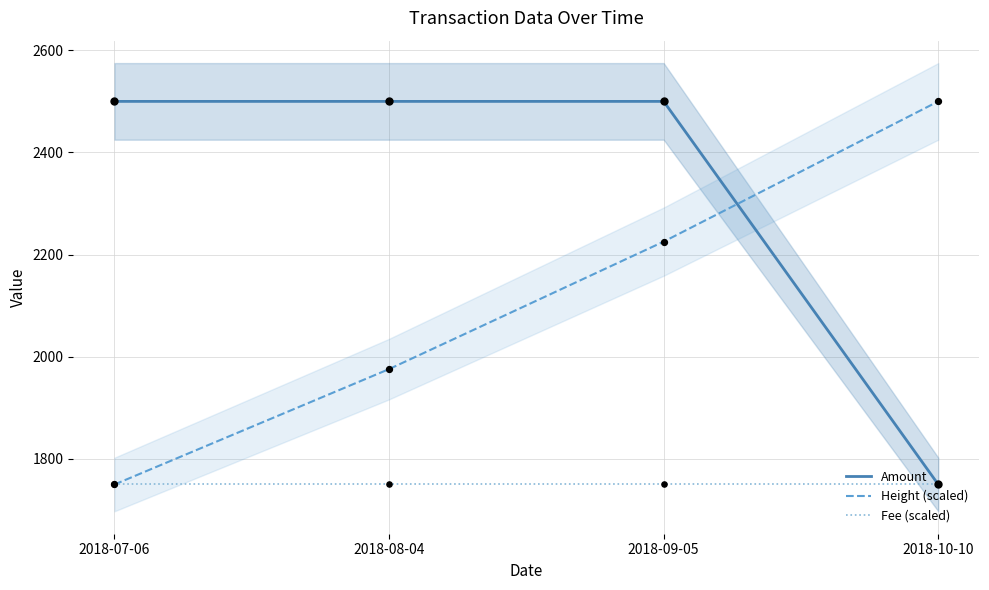

Which series contains the lowest Y value?

Amount